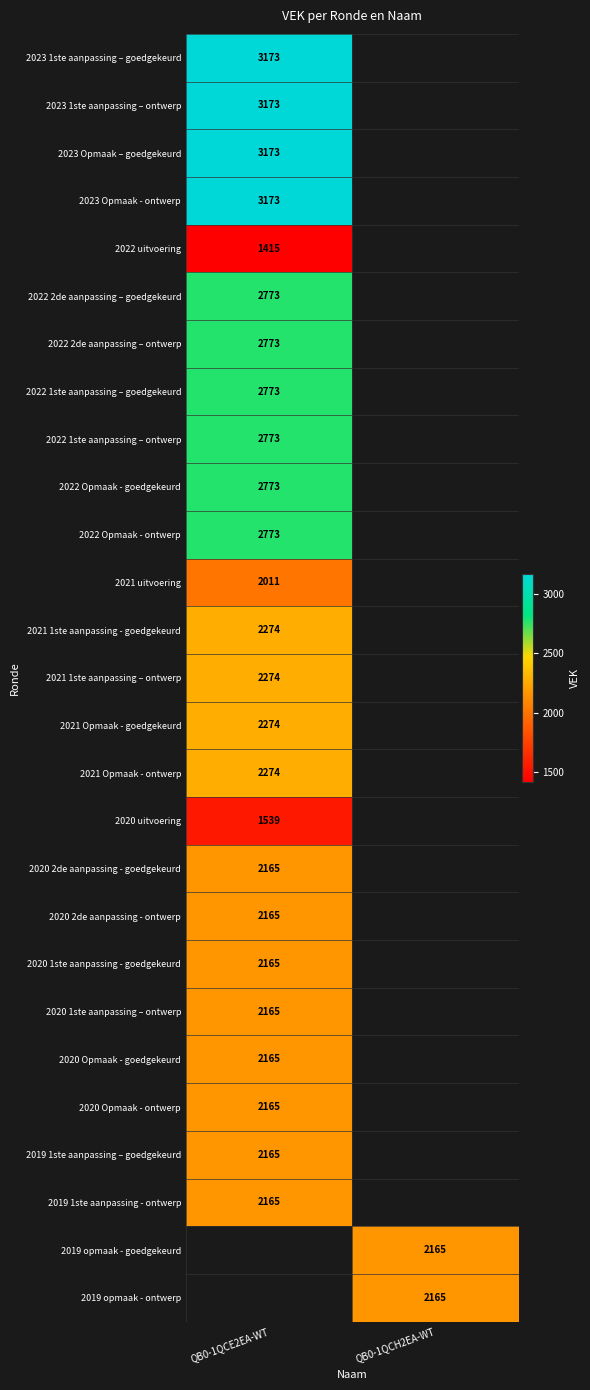

Is it true that 2022 2de aanpassing – goedgekeurd equals 2773 at QB0-1QCE2EA-WT?

True